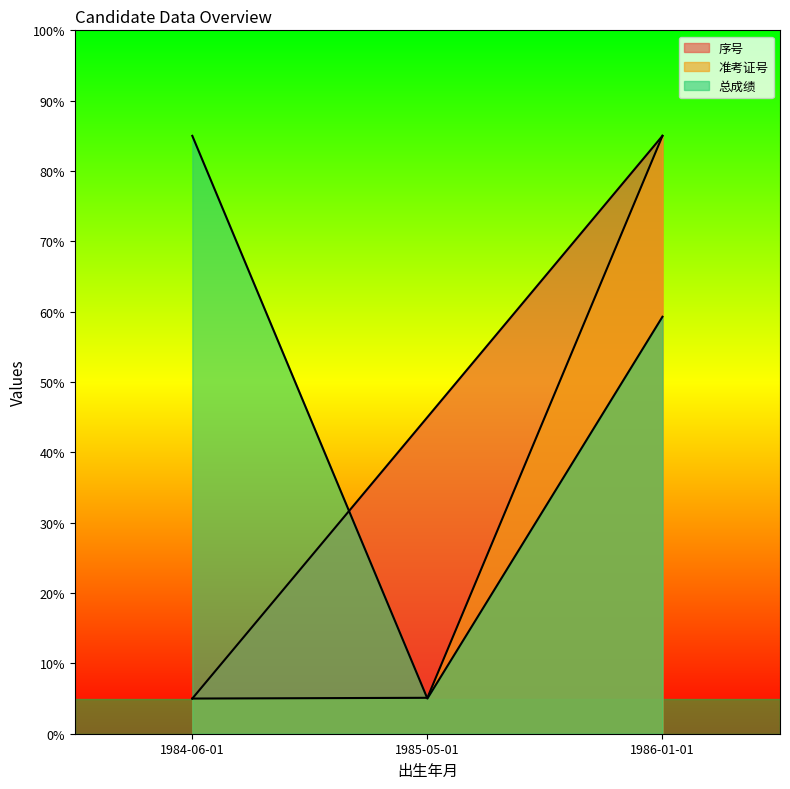

Count the 总成绩 values in the range 5 to 85.

3